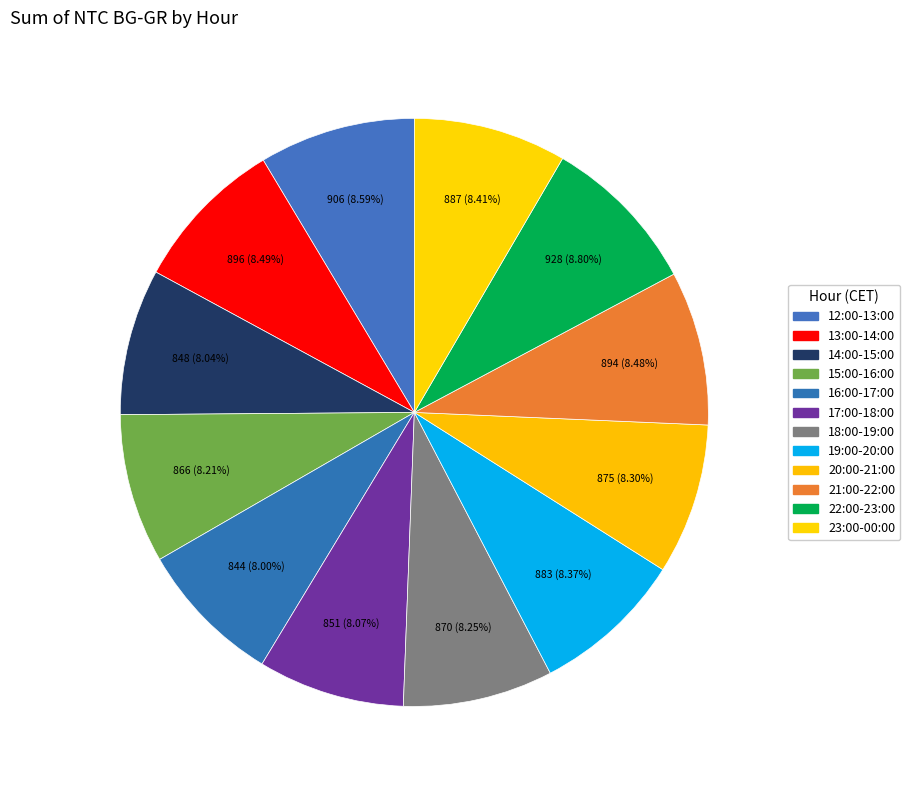

The 15:00-16:00 slice represents 8% of the pie. True or false?

True